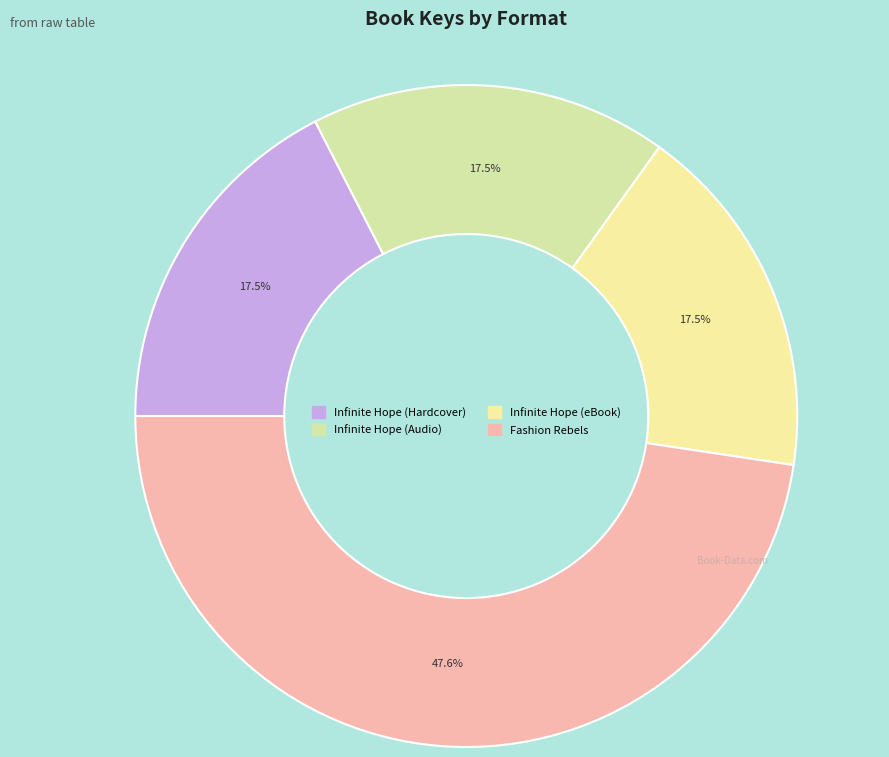

What is the ratio of the value at Fashion Rebels to the value at Infinite Hope (Hardcover)?

2.7